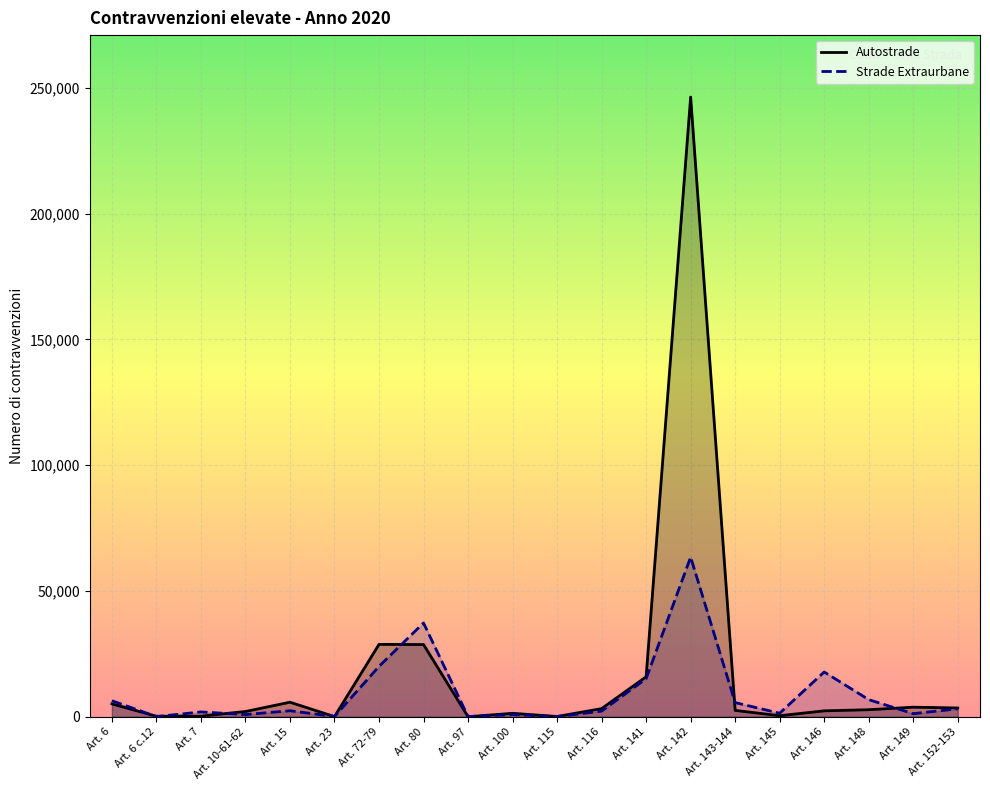

Count the number of data series in this chart.

2